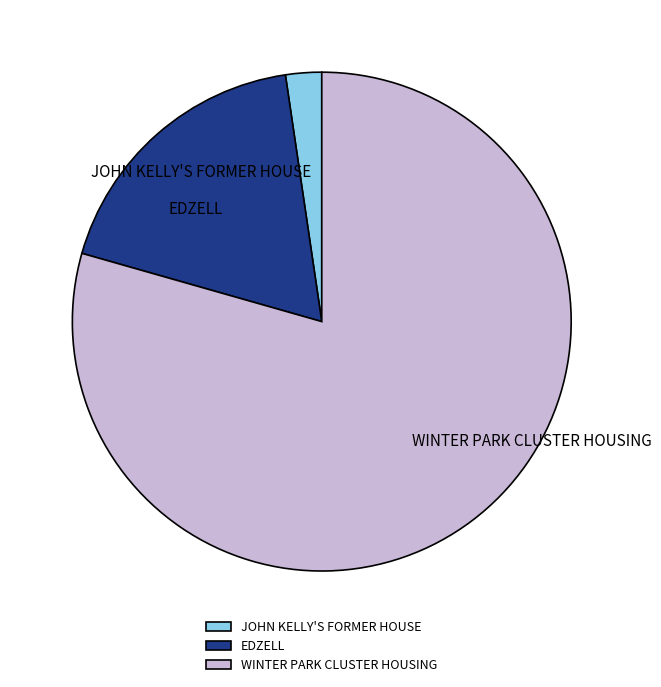

Does WINTER PARK CLUSTER HOUSING represent more than half of the total?

Yes